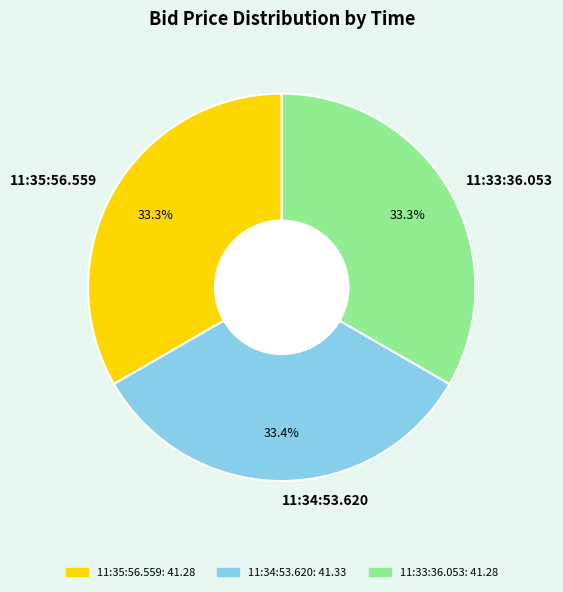

Is the sum of 11:34:53.620 and 11:33:36.053 greater than half?

Yes